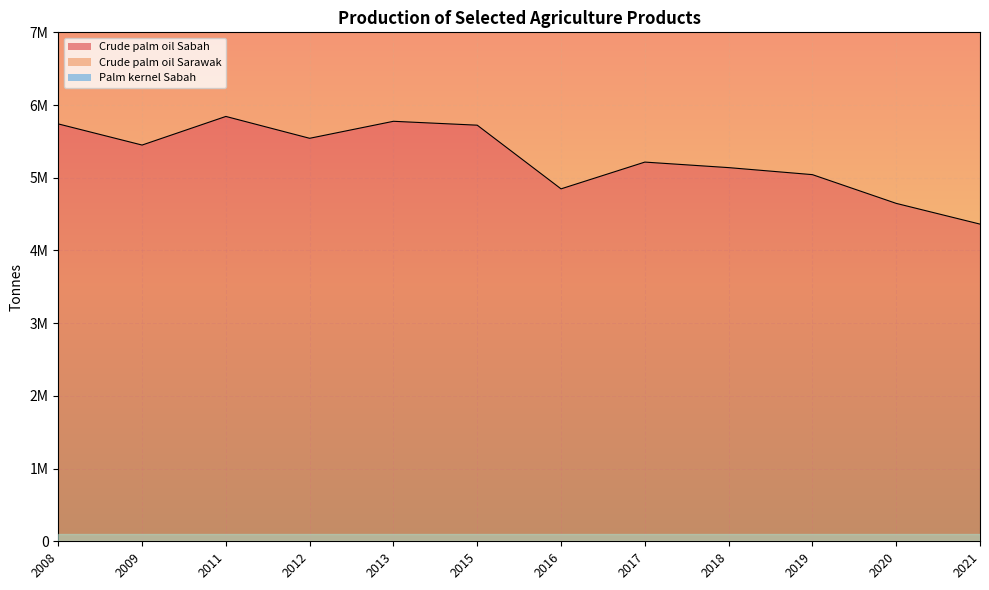

The value of Crude palm oil Sabah at 2020 is 4647496. True or false?

True